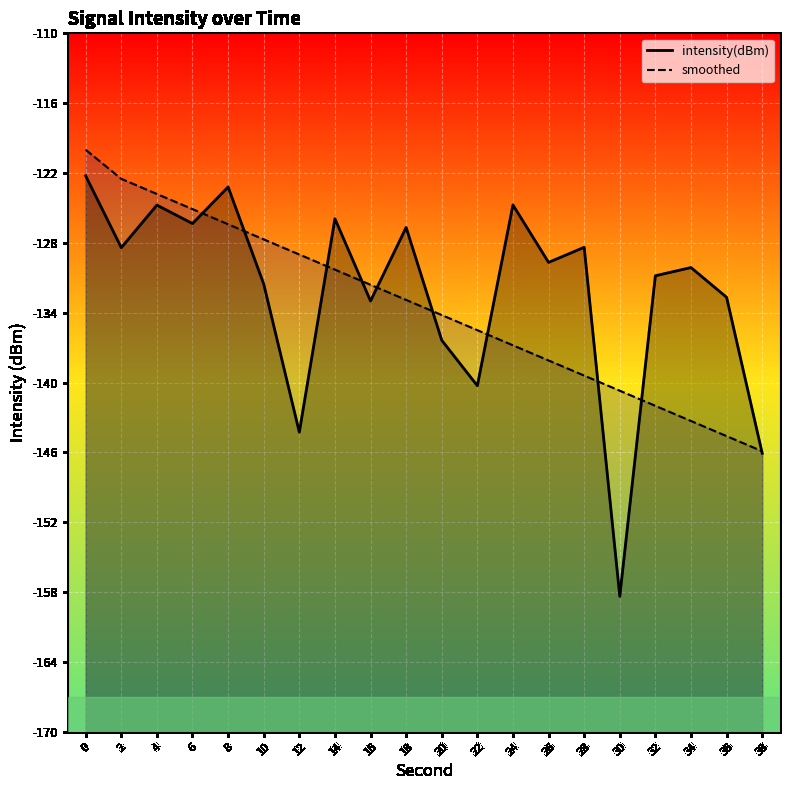

What is the difference between the maximum and second lowest values in the smoothed series?

24.6